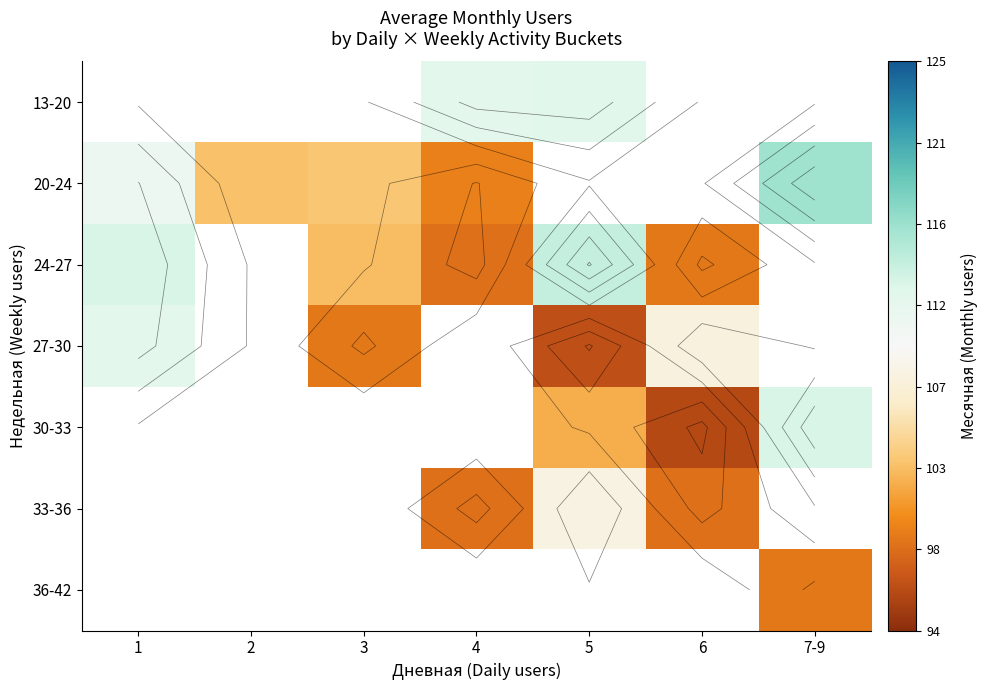

What is the smallest value displayed?

96.0